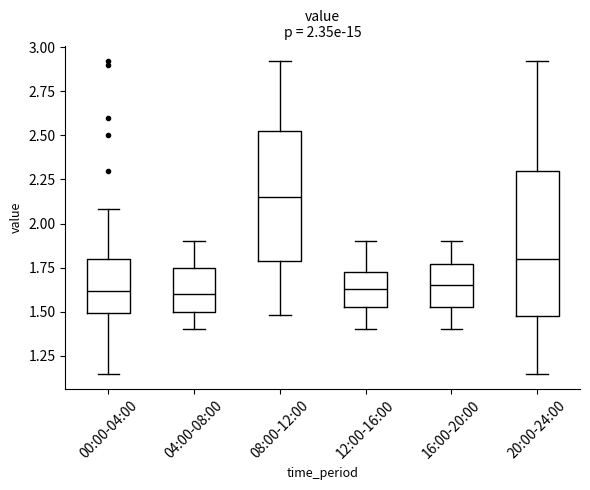

Comparing the boxes themselves (not the whiskers), which one is the tallest?

20:00-24:00